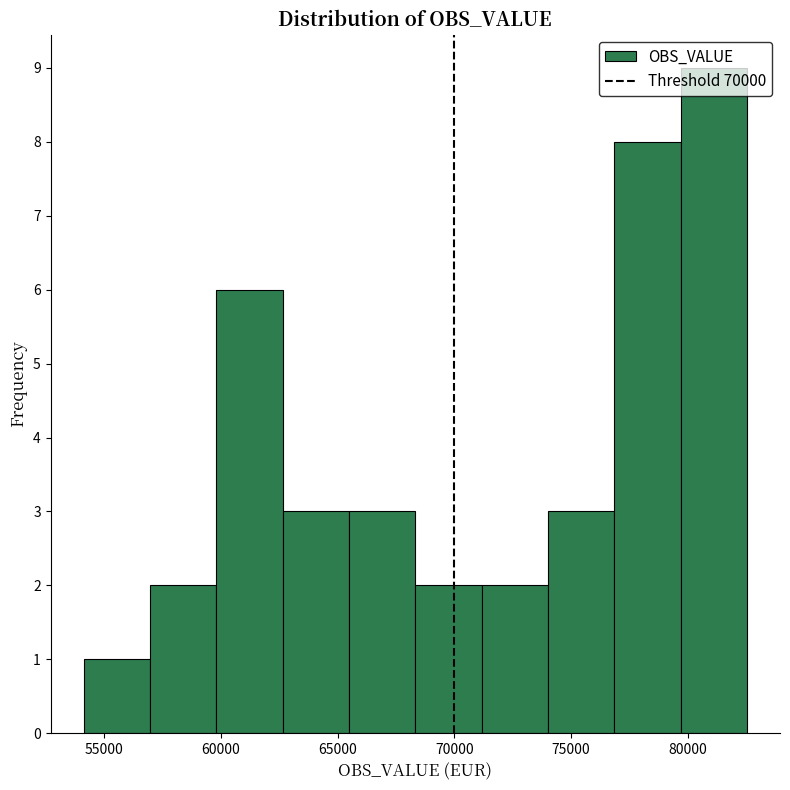

Reading left to right, transcribe this chart: for each bar, give the range it covers on the x-axis and its height. Neither the bar edges nor the heights are printed on the chart, so give them approximately, as read against the axes.

54000 to 57000: 1
57000 to 60000: 2
60000 to 62500: 6
62500 to 65500: 3
65500 to 68500: 3
68500 to 71000: 2
71000 to 74000: 2
74000 to 77000: 3
77000 to 79500: 8
79500 to 82500: 9